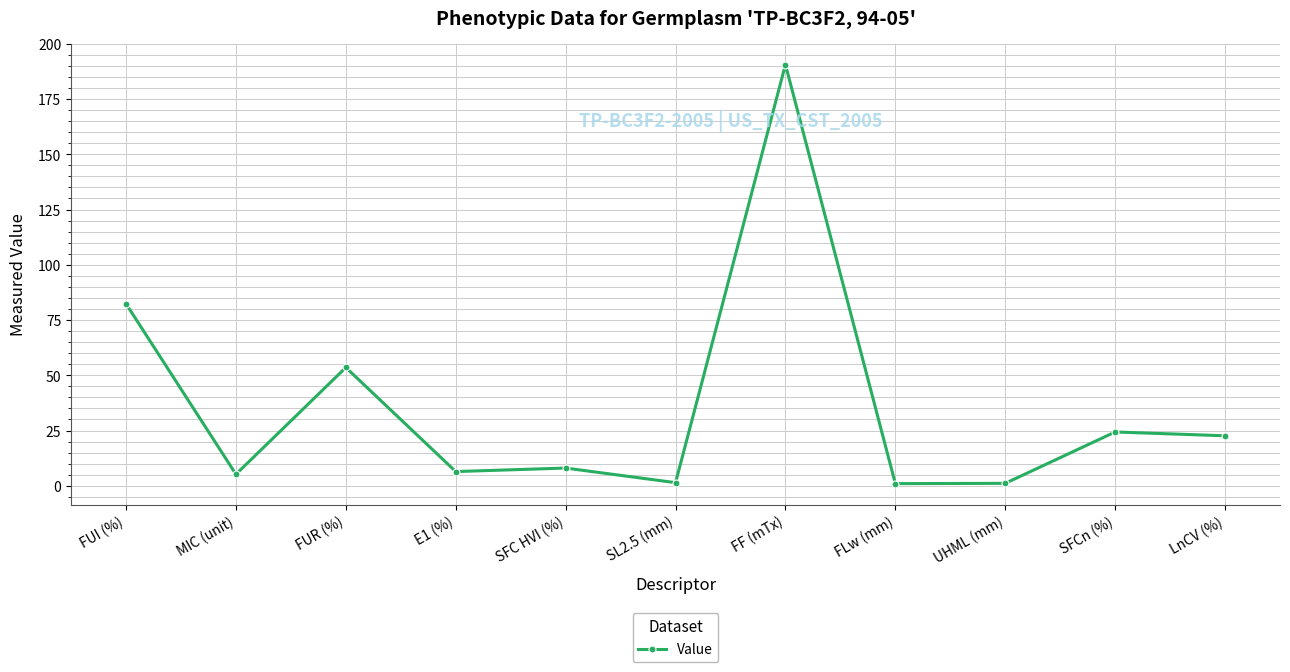

What is the average value?

36.0